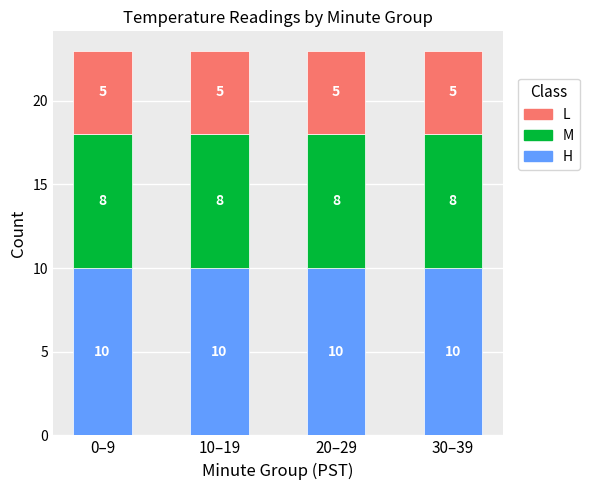

Read the H value at 20–29.

10